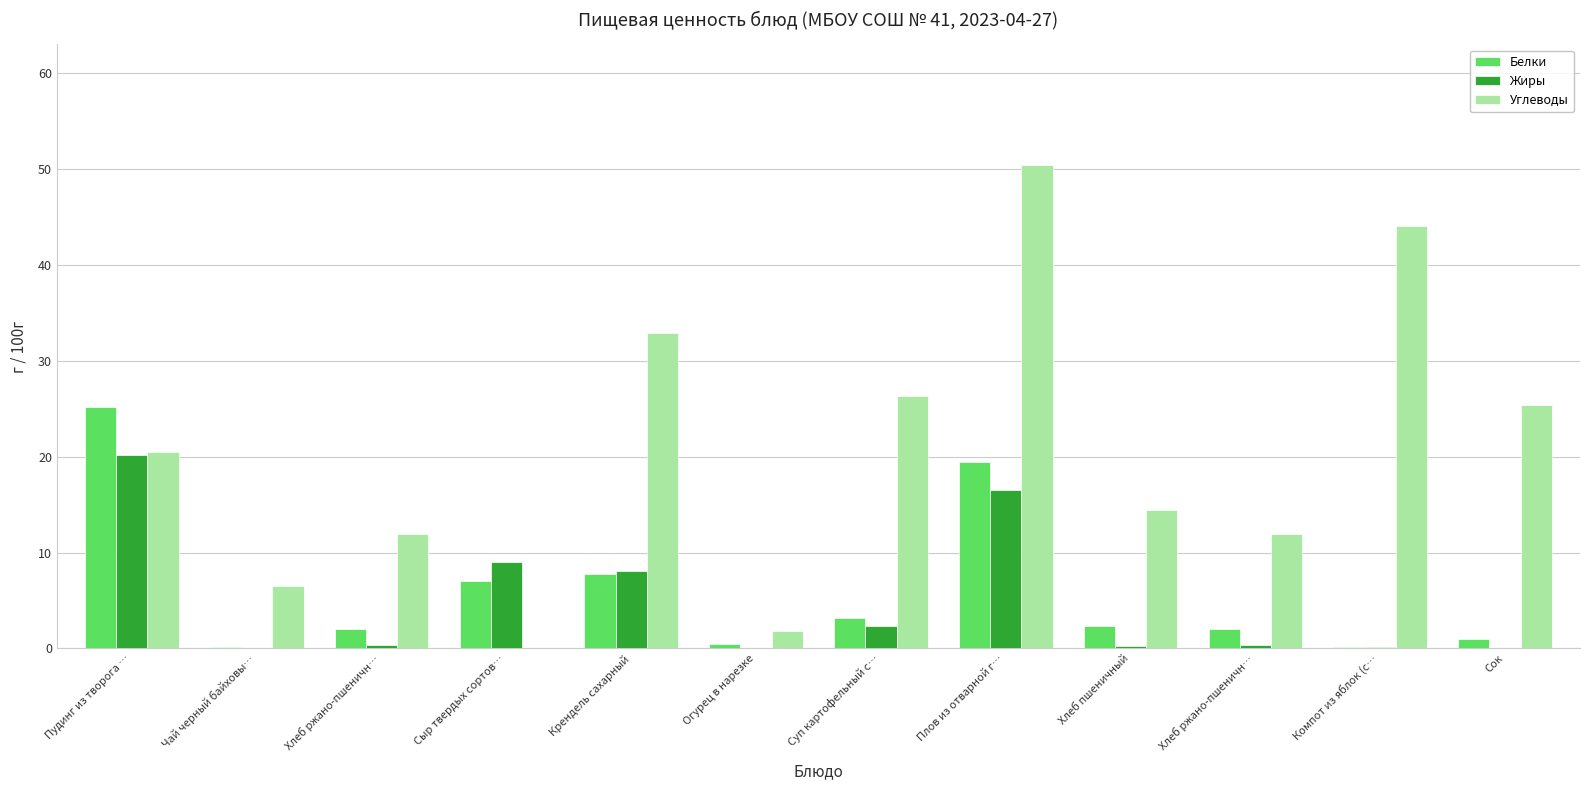

What is the approximate value of Углеводы at Пудинг из творога …?

20.5